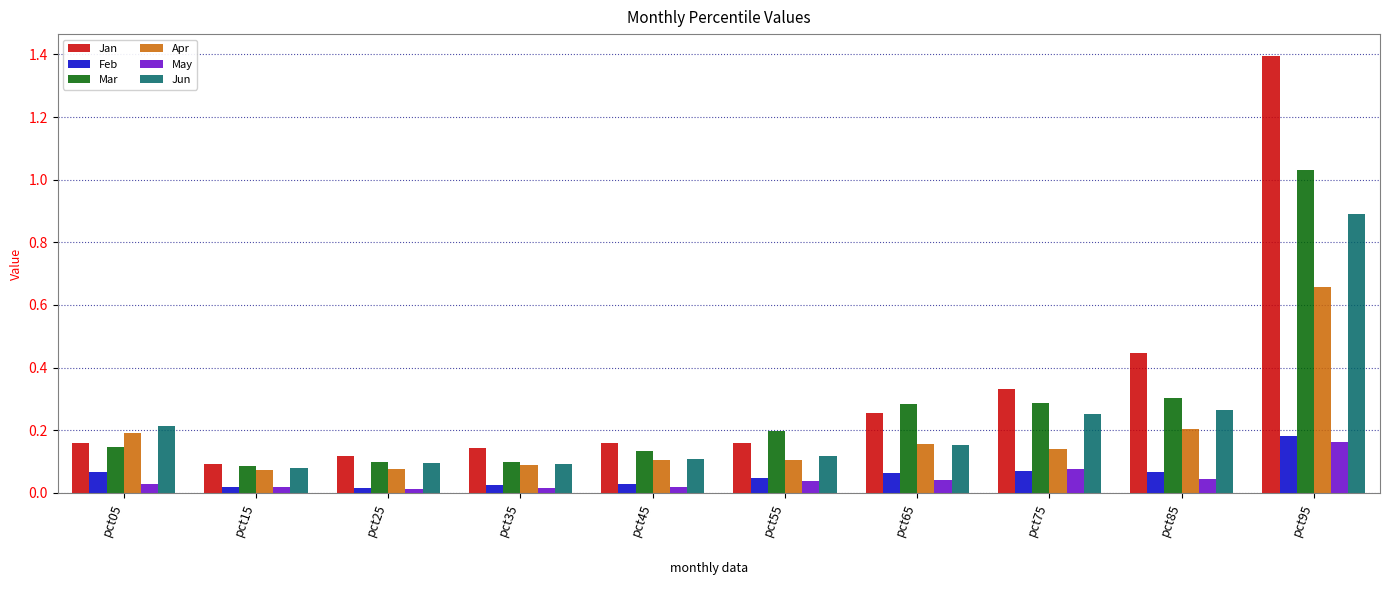

How many bars are there in total?

60